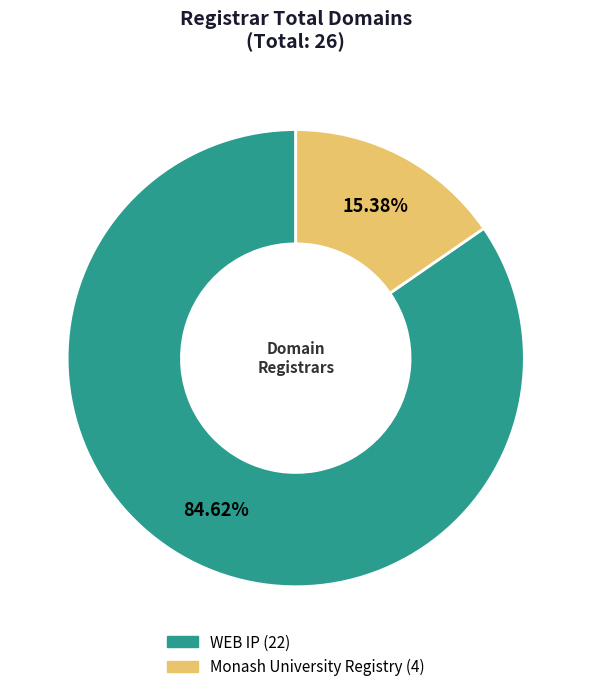

True or false: WEB IP accounts for 79% of the total.

False